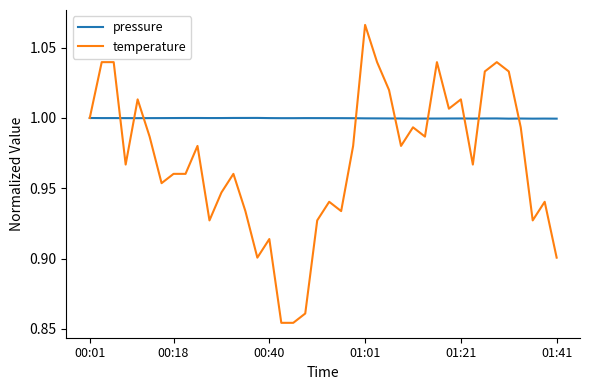

List the series in order of their peak value, lowest first.

pressure, temperature